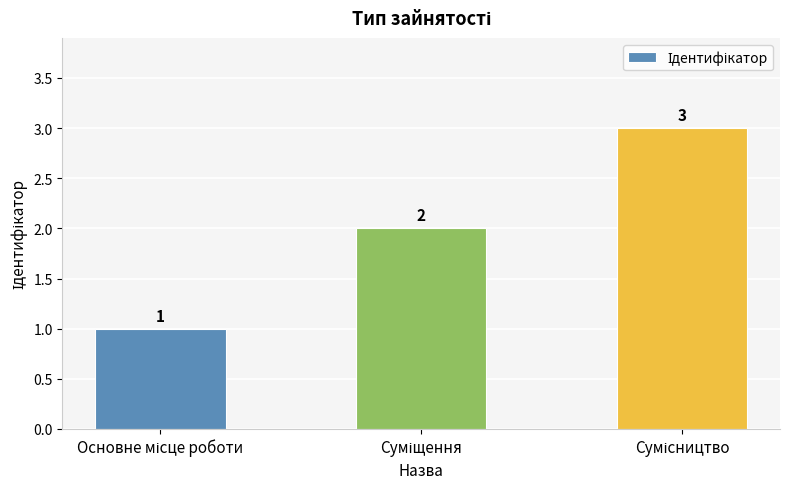

What is the maximum value shown in the chart?

3